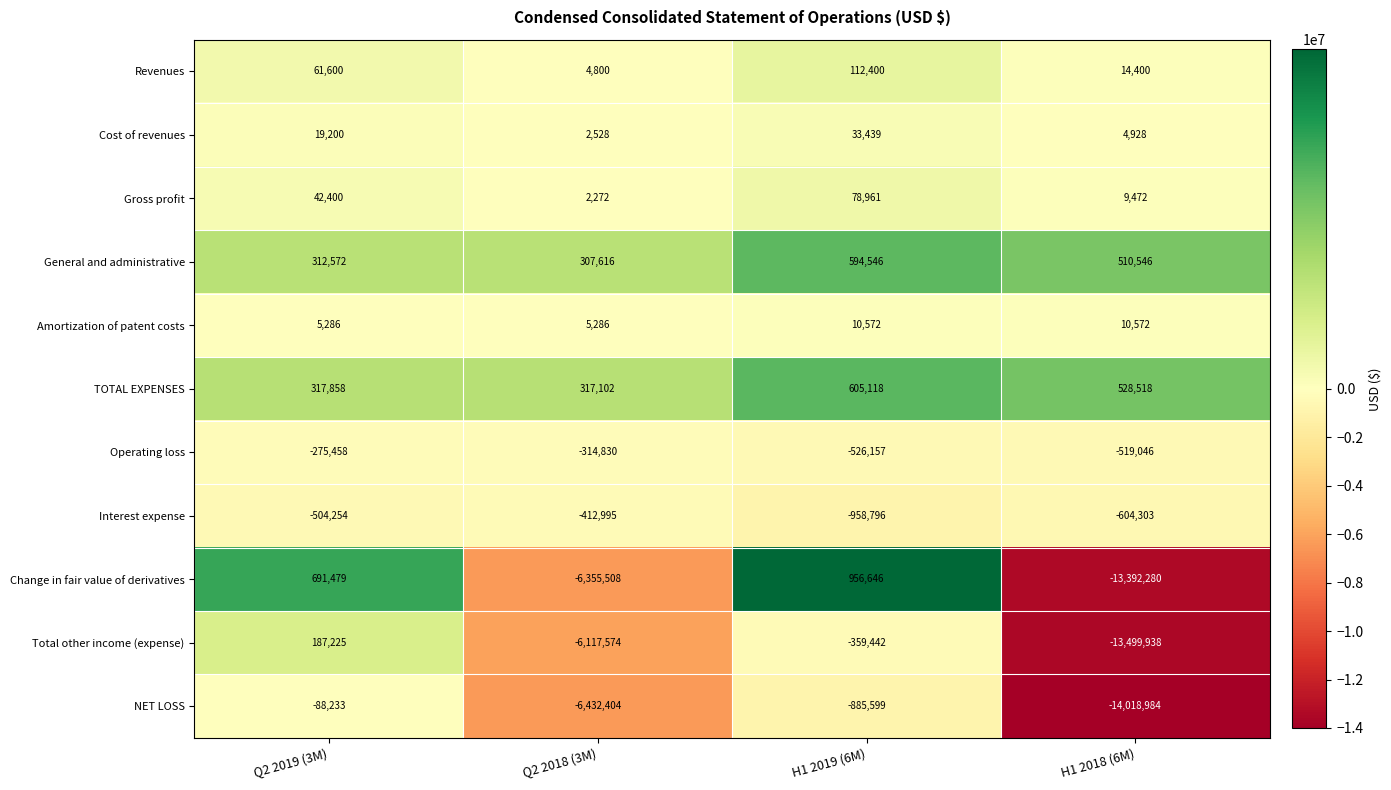

At which label does Total other income (expense) reach its minimum?

H1 2018 (6M)